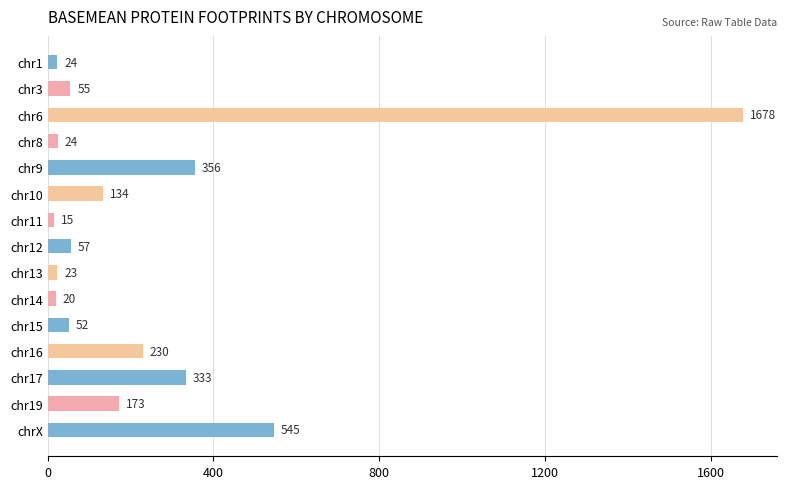

Count the number of categories in the chart.

15